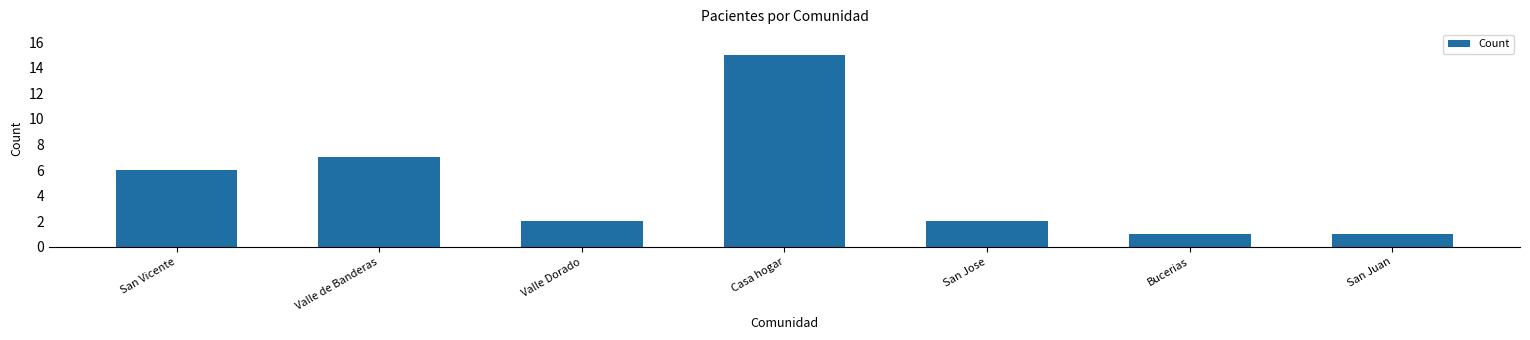

What is the greatest value displayed?

15